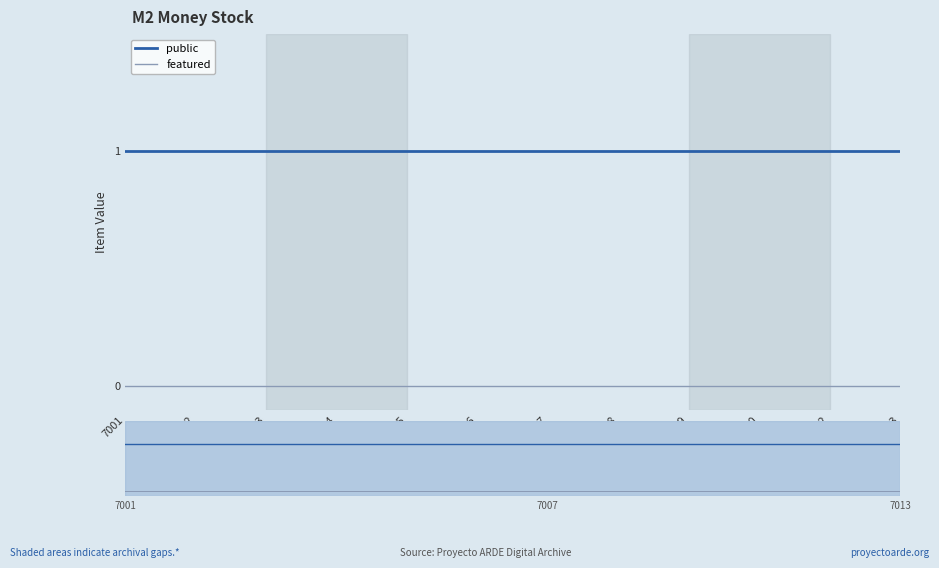

True or false: public and featured intersect in this chart.

False